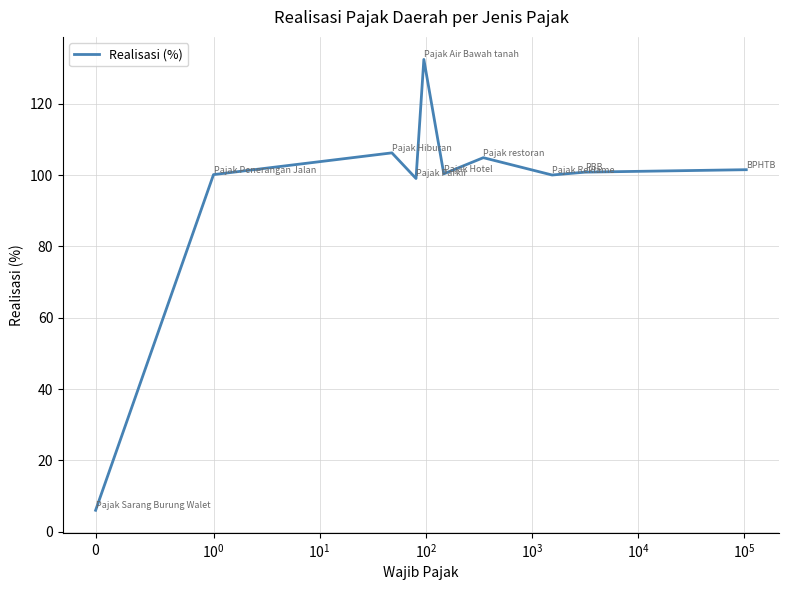

What is the smallest value displayed?

6.0